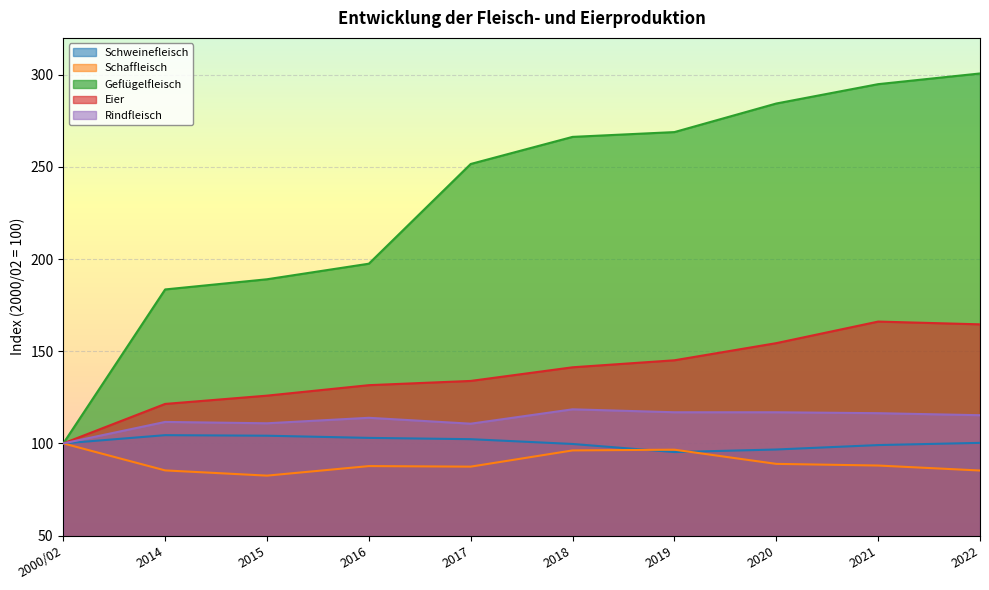

What is the difference between the second highest and second lowest values in the Schaffleisch series?

11.3